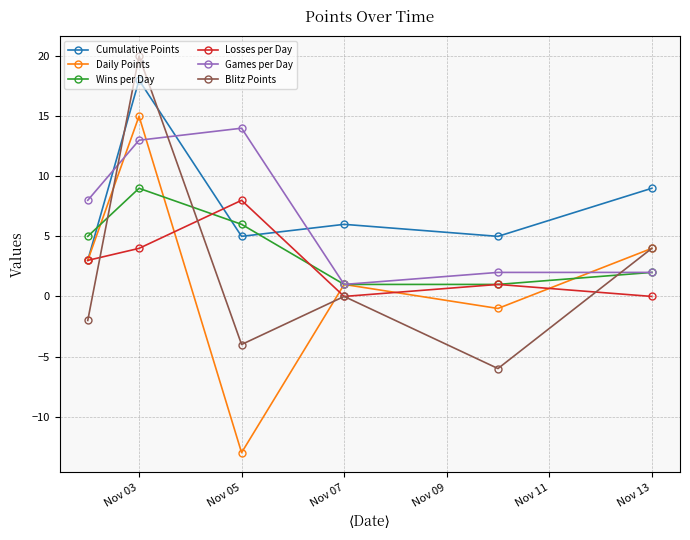

Count the number of categories in the chart.

6